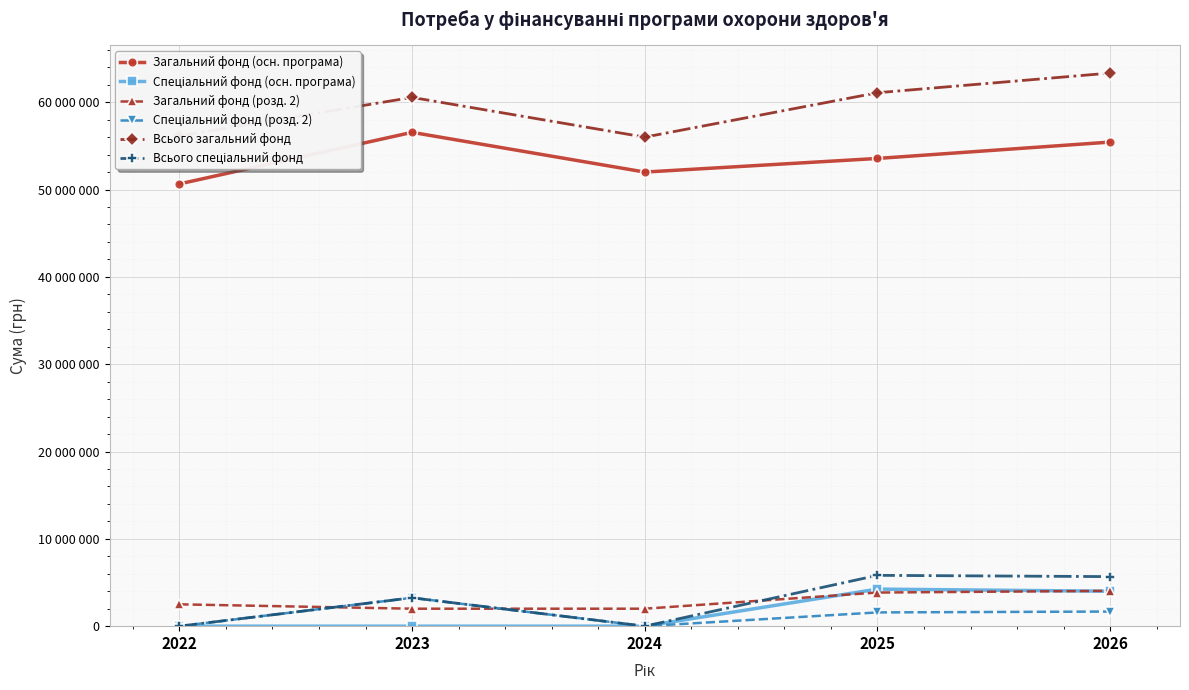

True or false: Всього загальний фонд and Спеціальний фонд (розд. 2) intersect in this chart.

False